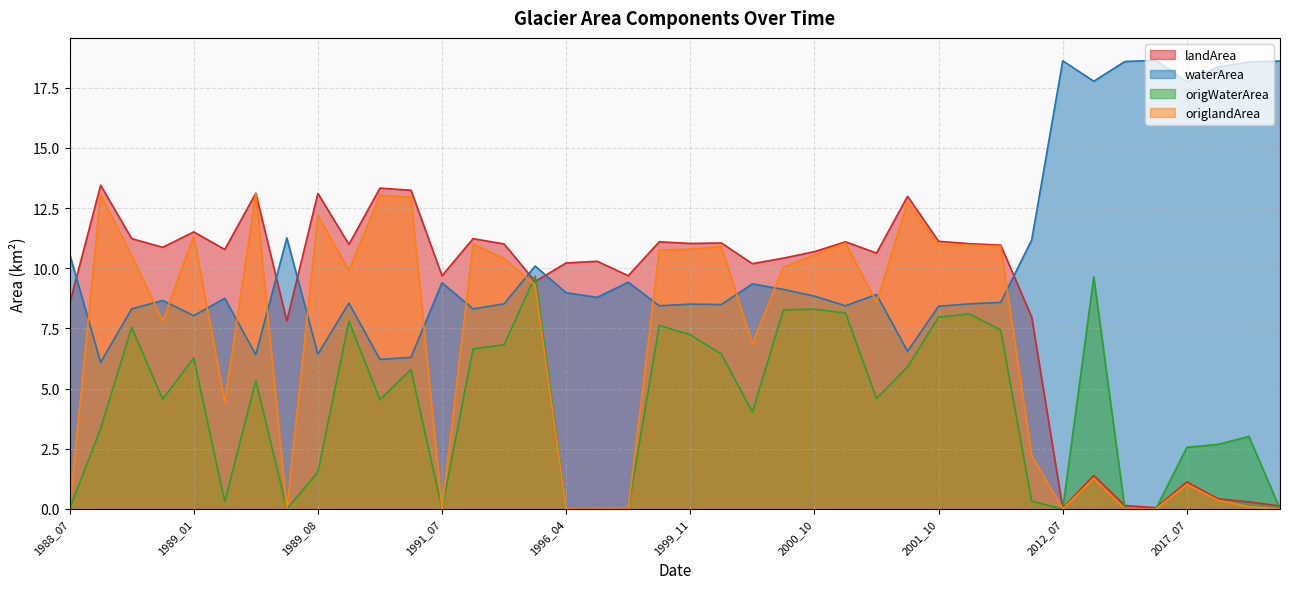

True or false: origlandArea and waterArea intersect in this chart.

True